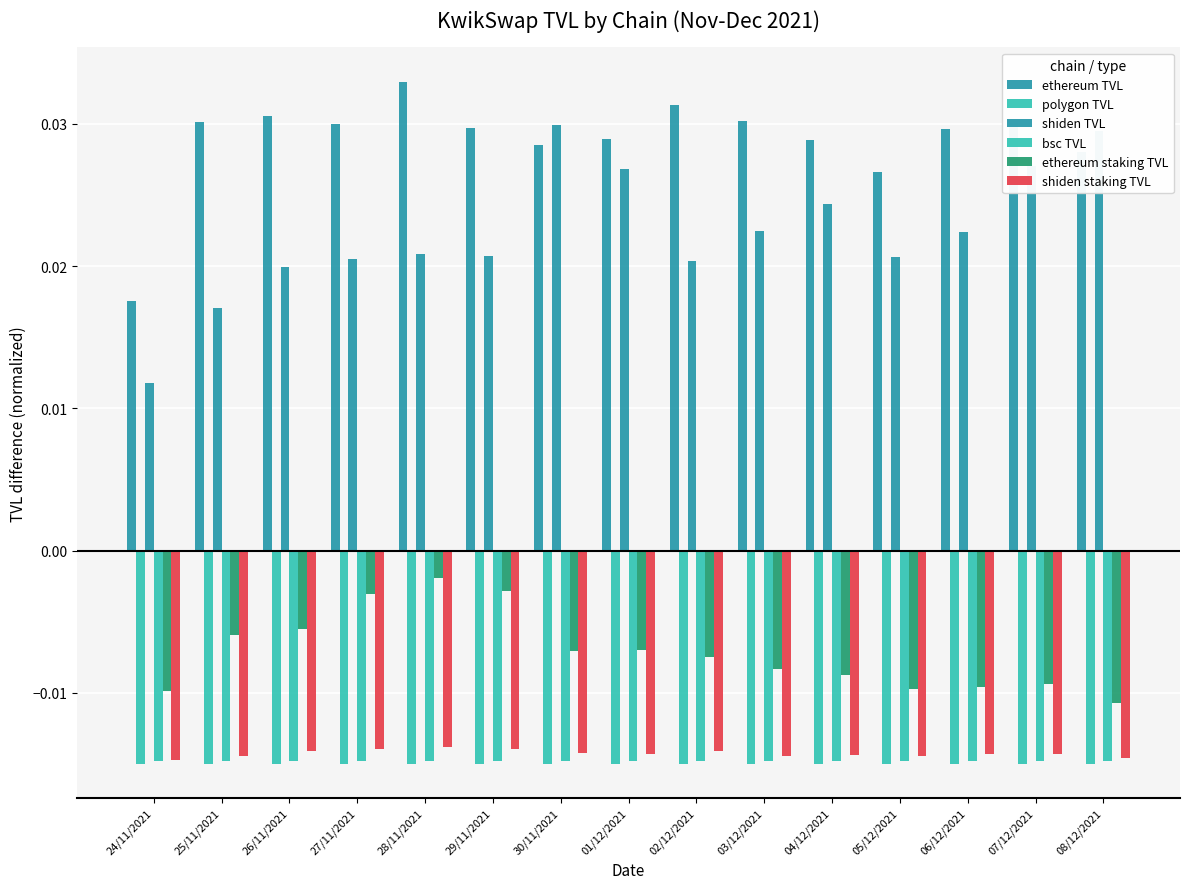

Rank the series by their maximum value, from lowest to highest.

polygon TVL, bsc TVL, shiden staking TVL, ethereum staking TVL, shiden TVL, ethereum TVL